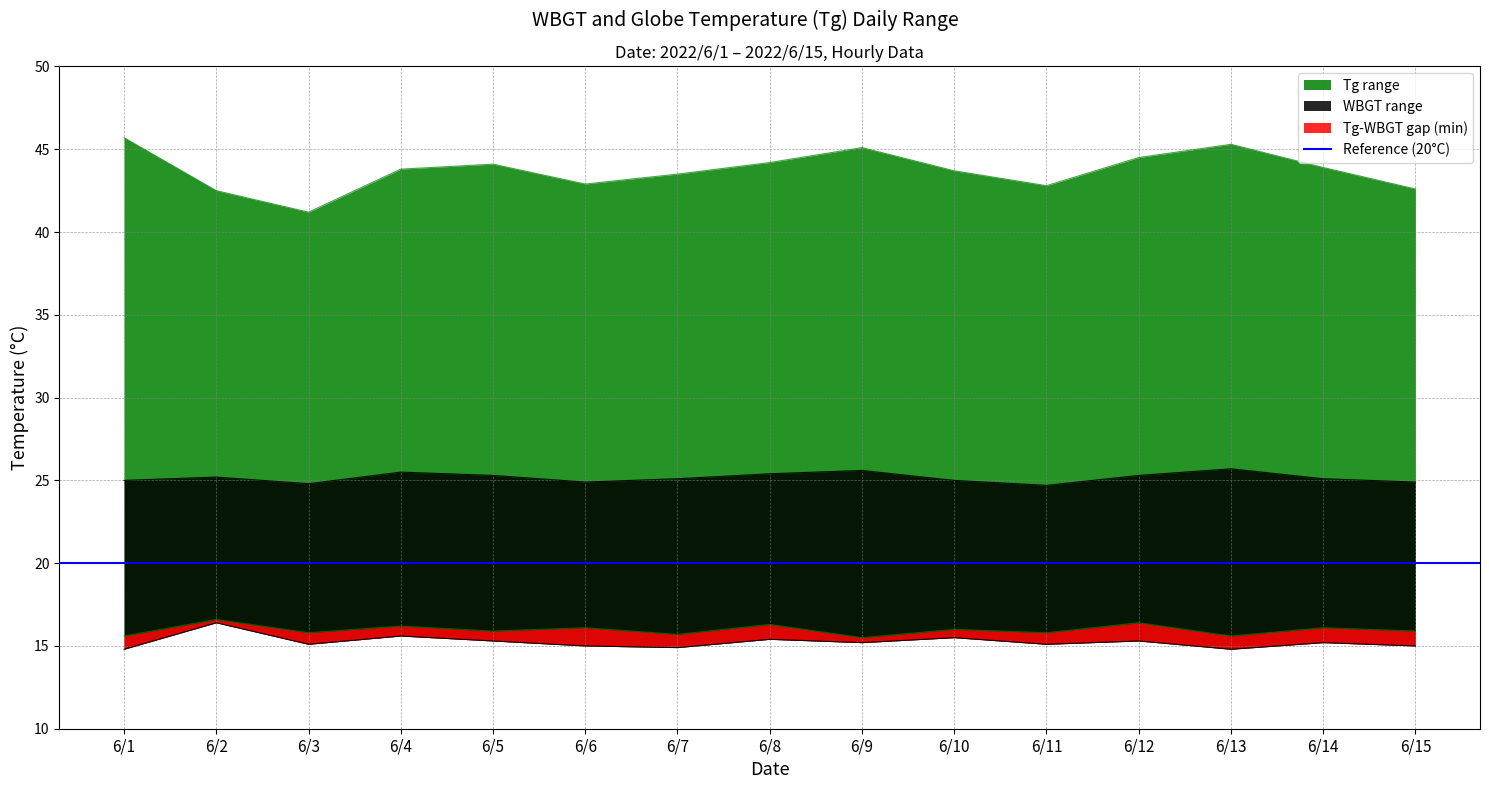

What is the difference between the Tg_min values at 6/14 and 6/12?

0.3